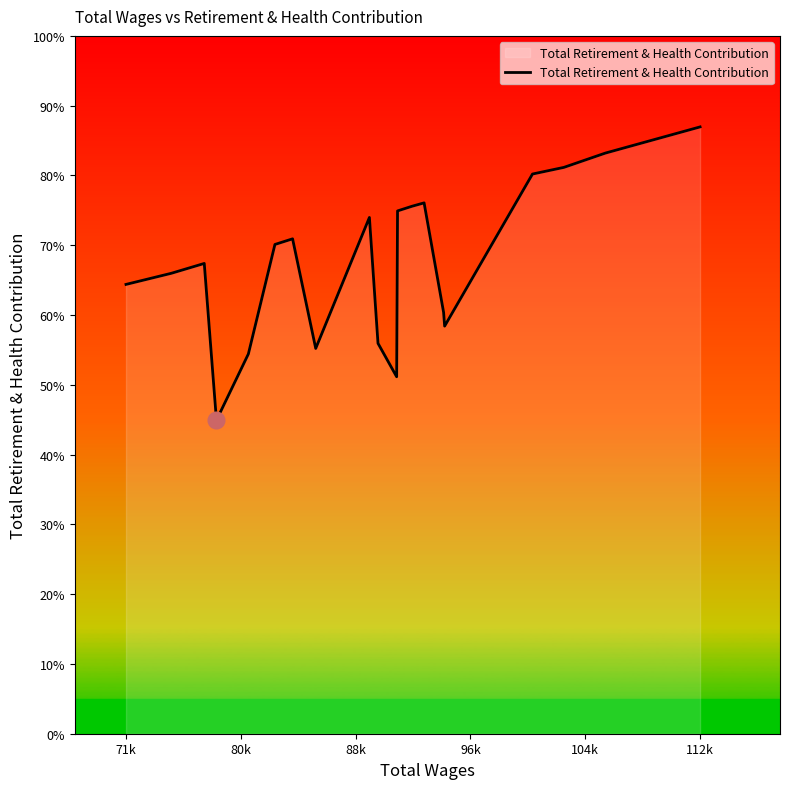

How many points are lower than both their immediate neighbors (excluding endpoints)?

4